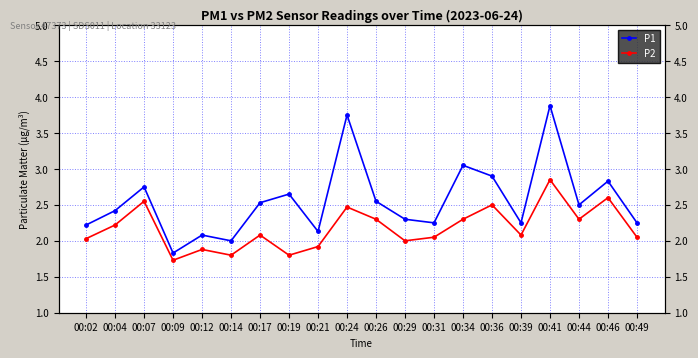

What is the approximate value of P2 at 00:24?

2.5